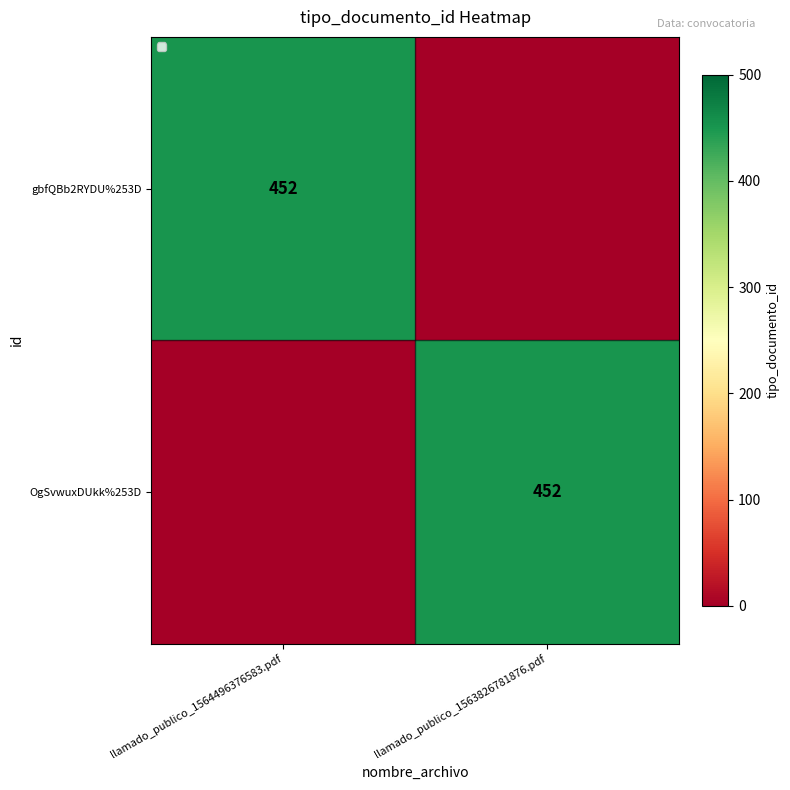

Is the value of gbfQBb2RYDU%253D at llamado_publico_1563826781876.pdf greater than the value of OgSvwuxDUkk%253D at llamado_publico_1564496376583.pdf?

No